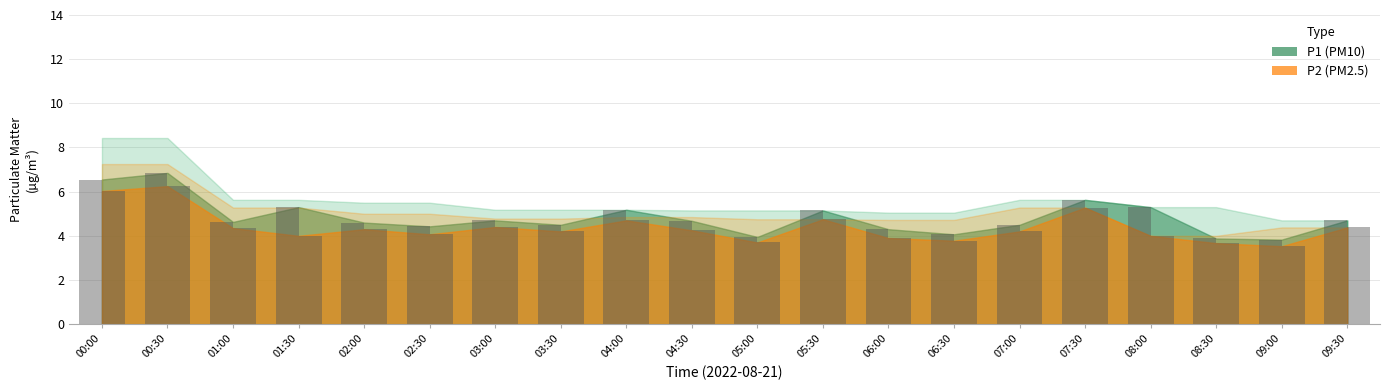

Is the value of P2 at 02:30 greater than the value of P1 at 02:30?

No